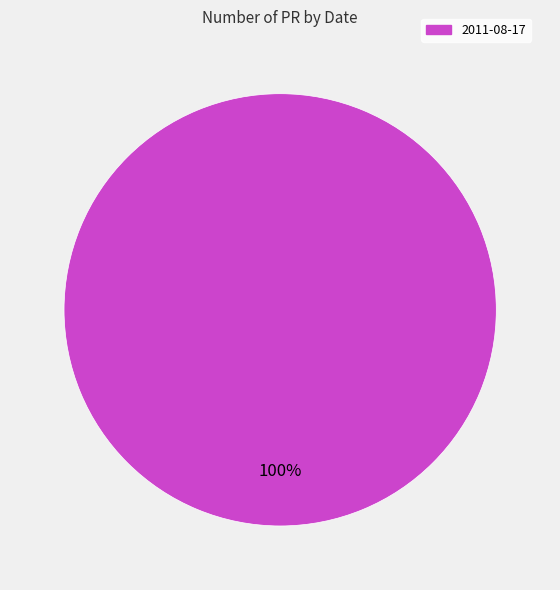

Is there any slice that represents more than half of the pie?

Yes